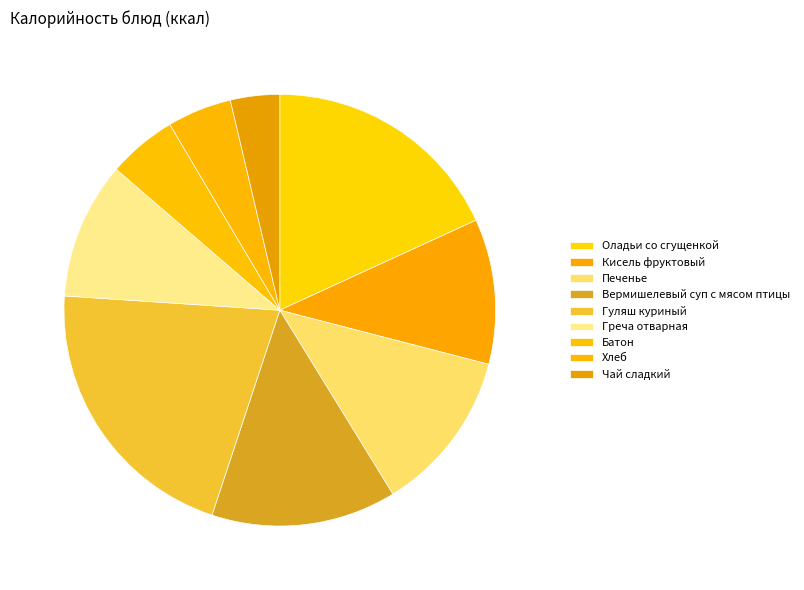

To the nearest percent, what percentage of the pie is Кисель фруктовый?

11%